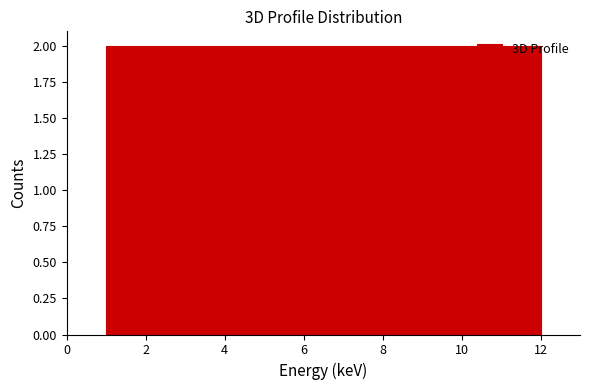

Reading left to right, list every bar in this chart as the range it spans on the x-axis followed by its height. Neither the bar edges nor the heights are printed on the chart, so give them approximately, as read against the axes.

1.0 to 2.0: 2
2.0 to 2.8: 2
2.8 to 3.8: 2
3.8 to 4.6: 2
4.6 to 5.6: 2
5.6 to 6.6: 2
6.6 to 7.4: 2
7.4 to 8.4: 2
8.4 to 9.2: 2
9.2 to 10.2: 2
10.2 to 11.0: 2
11.0 to 12.0: 2